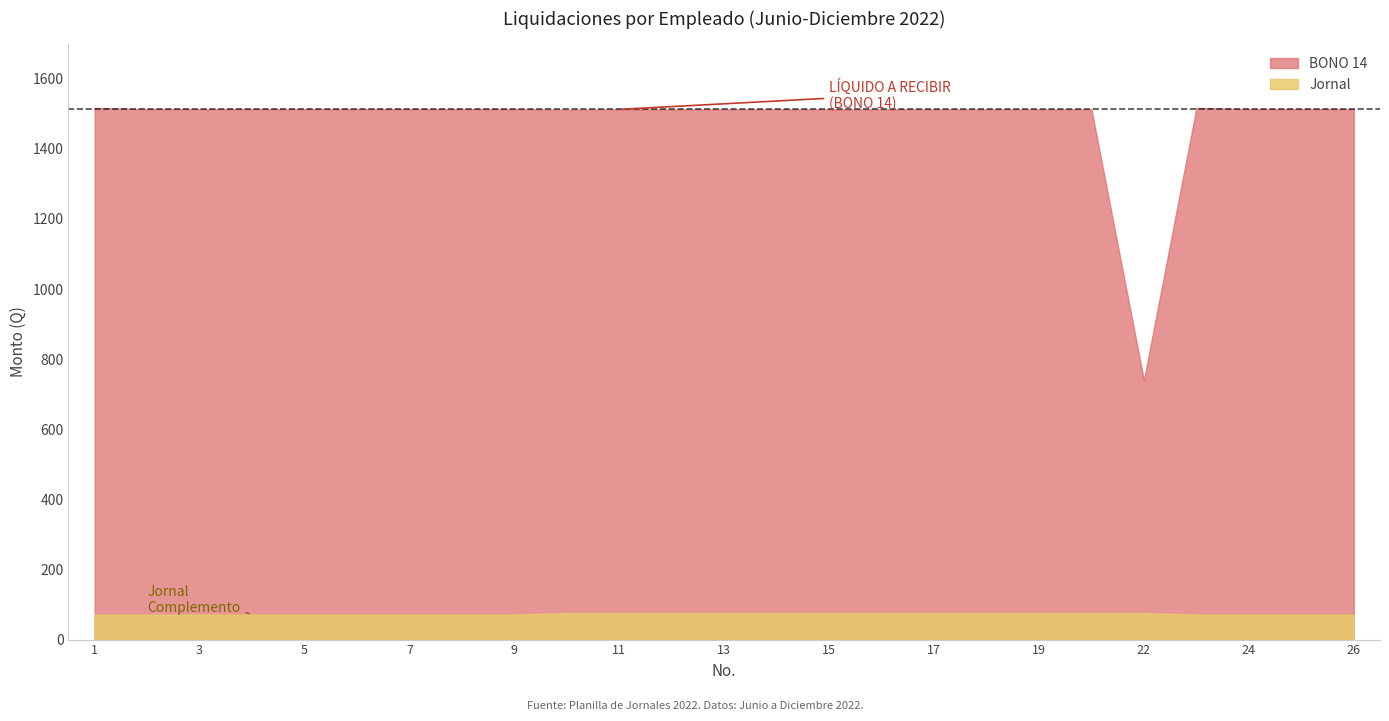

What is the smallest value displayed?

71.4